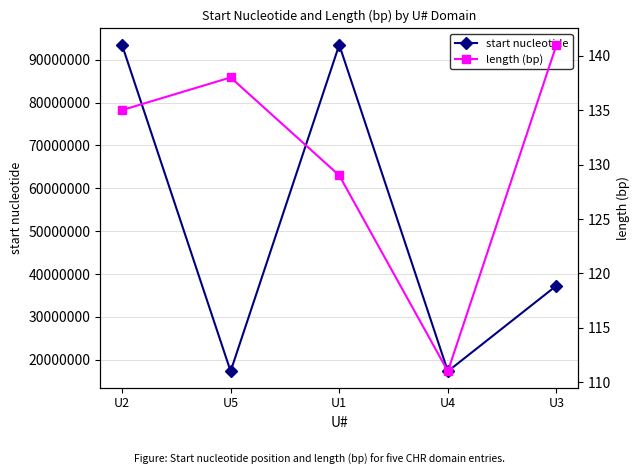

List the series in order of their peak value, highest first.

start nucleotide, length (bp)